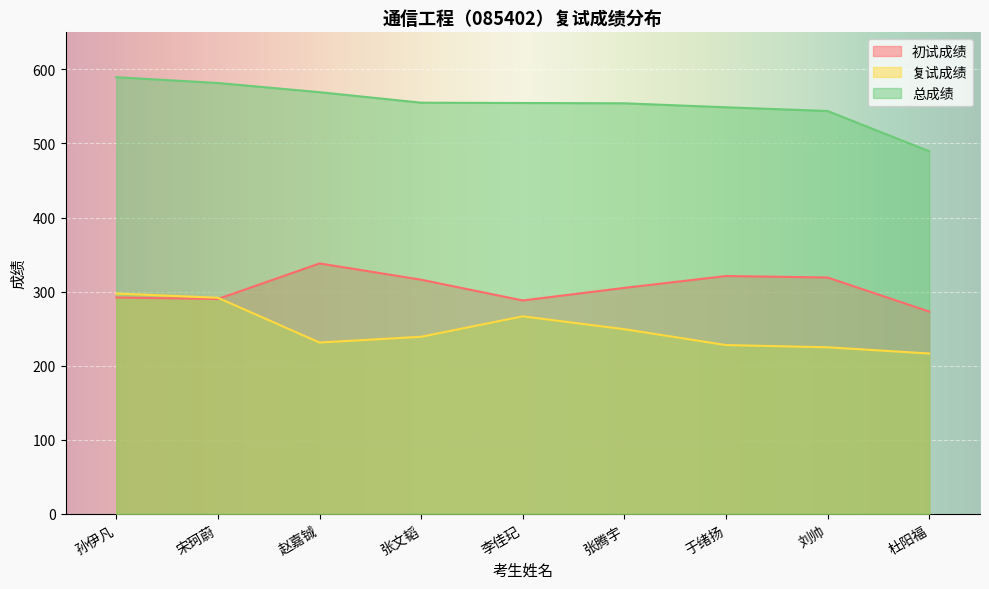

What is the approximate value of 初试成绩 at 于绪扬?

321.0